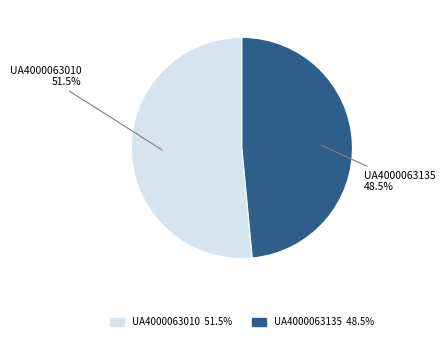

What percentage is NOT represented by UA4000063135?

51.5%